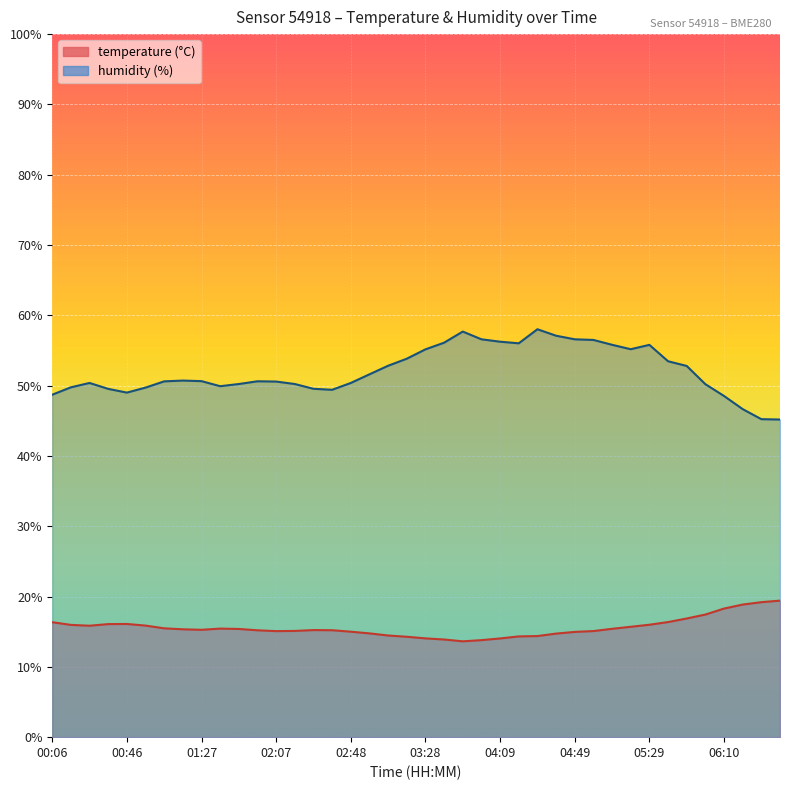

Is the value of temperature at 05:39 greater than the value of humidity at 04:49?

No